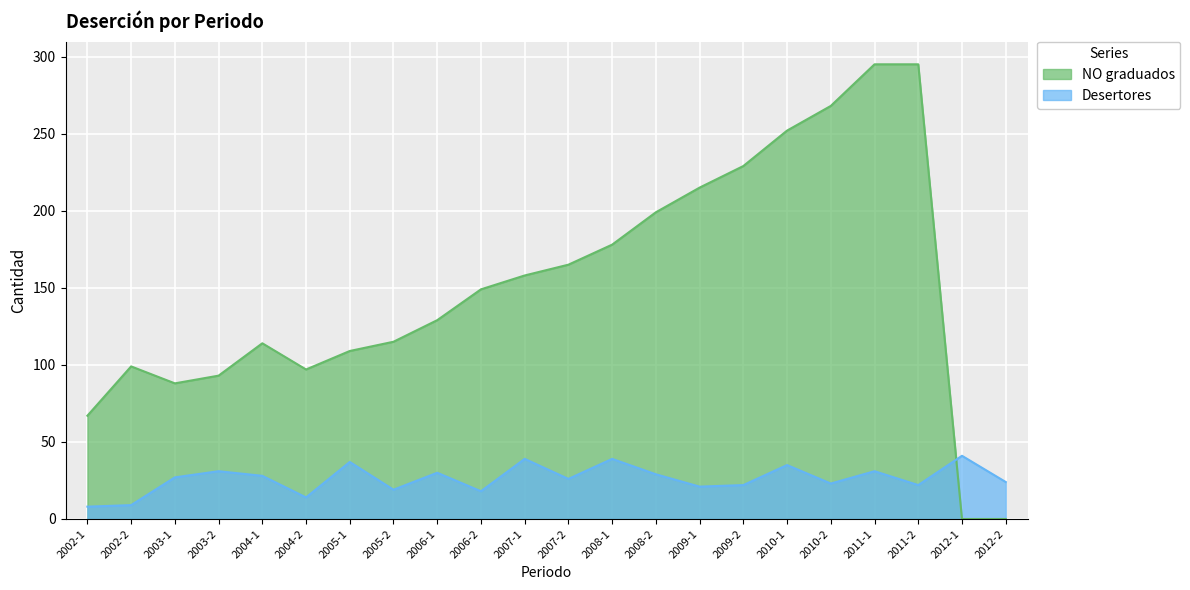

Between 2004-1 and 2008-1, which is larger?

2008-1